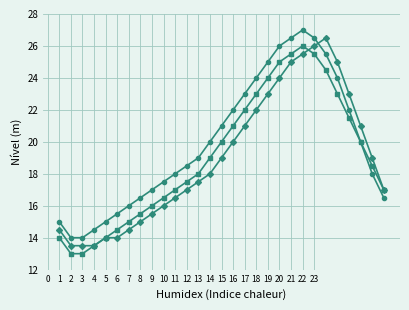

What is the minimum value shown in the chart?

13.0